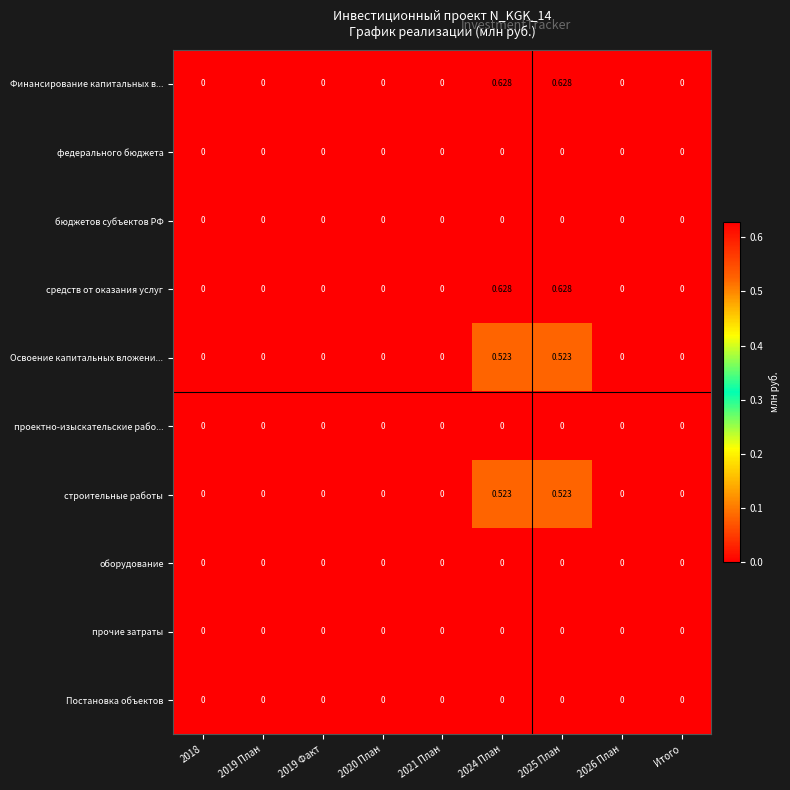

How many series are shown in this chart?

10